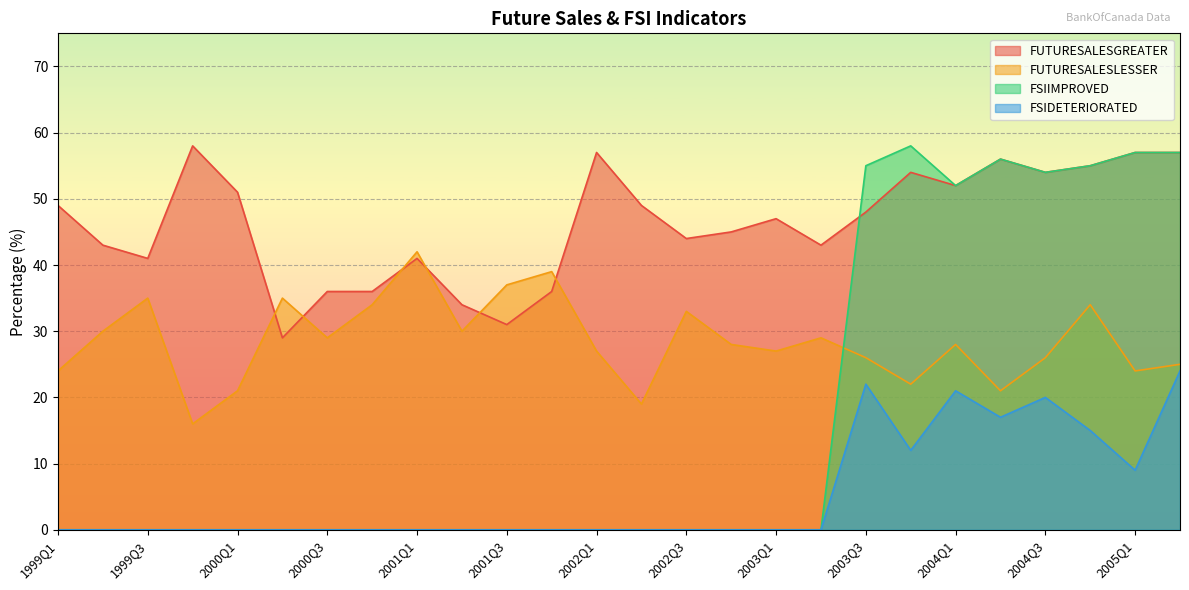

Reading left to right, extract all data points from this chart.

FUTURESALESGREATER: 1999Q1=49	1999Q2=43	1999Q3=41	1999Q4=58	2000Q1=51	2000Q2=29	2000Q3=36	2000Q4=36	2001Q1=41	2001Q2=34	2001Q3=31	2001Q4=36	2002Q1=57	2002Q2=49	2002Q3=44	2002Q4=45	2003Q1=47	2003Q2=43	2003Q3=48	2003Q4=54	2004Q1=52	2004Q2=56	2004Q3=54	2004Q4=55	2005Q1=57	2005Q2=57
FUTURESALESLESSER: 1999Q1=24	1999Q2=30	1999Q3=35	1999Q4=16	2000Q1=21	2000Q2=35	2000Q3=29	2000Q4=34	2001Q1=42	2001Q2=30	2001Q3=37	2001Q4=39	2002Q1=27	2002Q2=19	2002Q3=33	2002Q4=28	2003Q1=27	2003Q2=29	2003Q3=26	2003Q4=22	2004Q1=28	2004Q2=21	2004Q3=26	2004Q4=34	2005Q1=24	2005Q2=25
FSIIMPROVED: 1999Q1=0	1999Q2=0	1999Q3=0	1999Q4=0	2000Q1=0	2000Q2=0	2000Q3=0	2000Q4=0	2001Q1=0	2001Q2=0	2001Q3=0	2001Q4=0	2002Q1=0	2002Q2=0	2002Q3=0	2002Q4=0	2003Q1=0	2003Q2=0	2003Q3=55	2003Q4=58	2004Q1=52	2004Q2=56	2004Q3=54	2004Q4=55	2005Q1=57	2005Q2=57
FSIDETERIORATED: 1999Q1=0	1999Q2=0	1999Q3=0	1999Q4=0	2000Q1=0	2000Q2=0	2000Q3=0	2000Q4=0	2001Q1=0	2001Q2=0	2001Q3=0	2001Q4=0	2002Q1=0	2002Q2=0	2002Q3=0	2002Q4=0	2003Q1=0	2003Q2=0	2003Q3=22	2003Q4=12	2004Q1=21	2004Q2=17	2004Q3=20	2004Q4=15	2005Q1=9	2005Q2=24